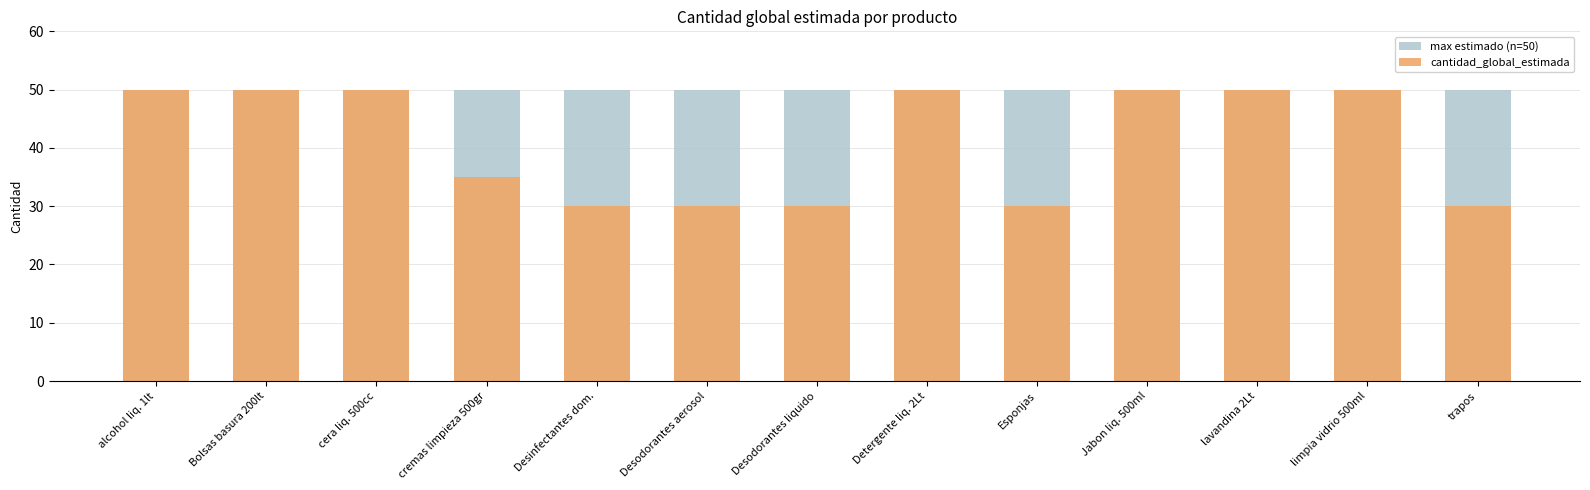

The value of cantidad_global_estimada at cera liq. 500cc is 50. True or false?

True